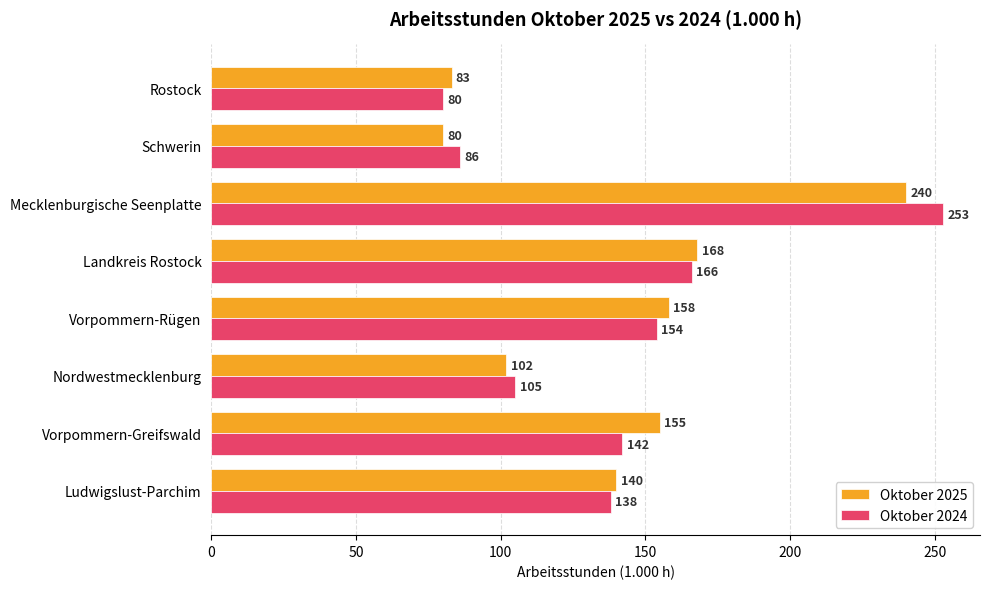

Which series has the widest spread of values?

Oktober 2024